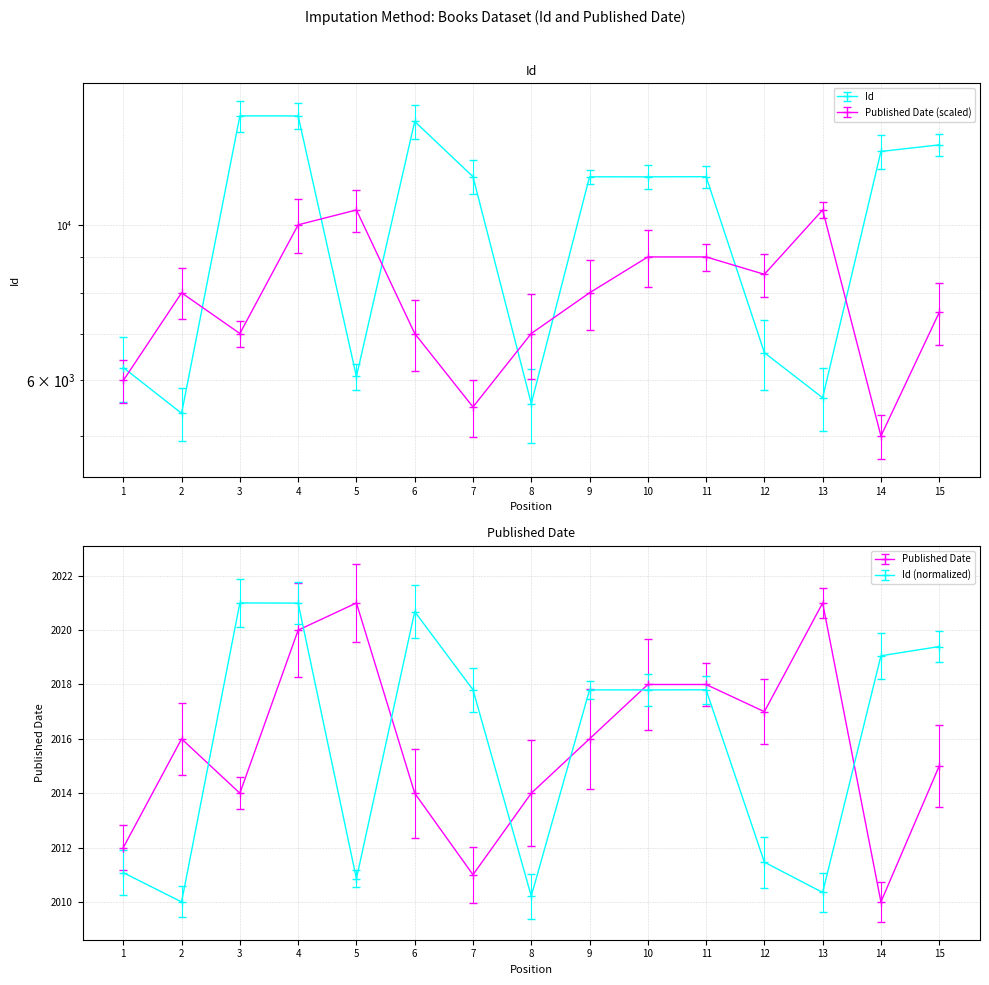

What is the approximate value of Id at 11?

11710